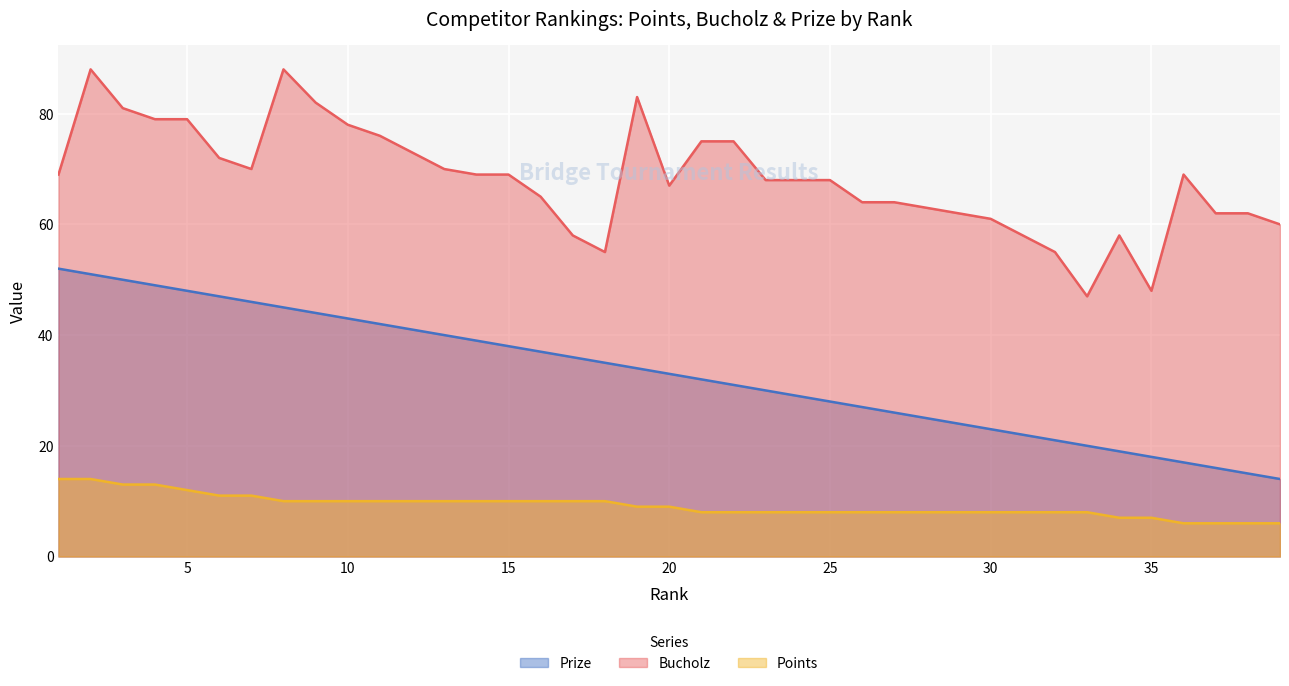

Where is the first local minimum for Bucholz?

7